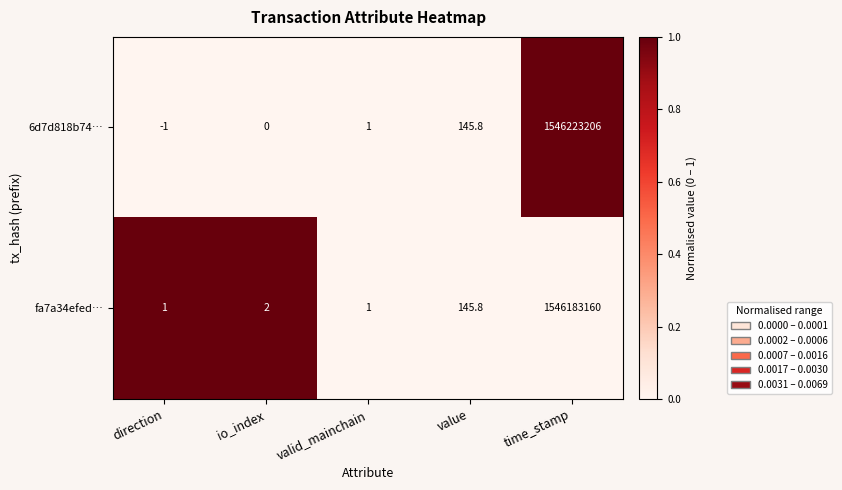

The value of fa7a34efed… at direction is 1.0. True or false?

True